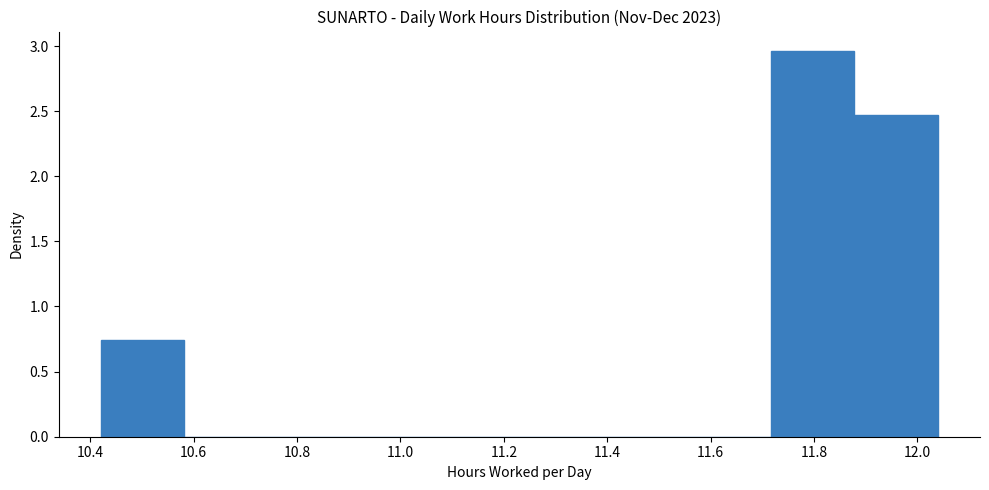

Over which range of the x-axis is the bar tallest?

11.716 to 11.878